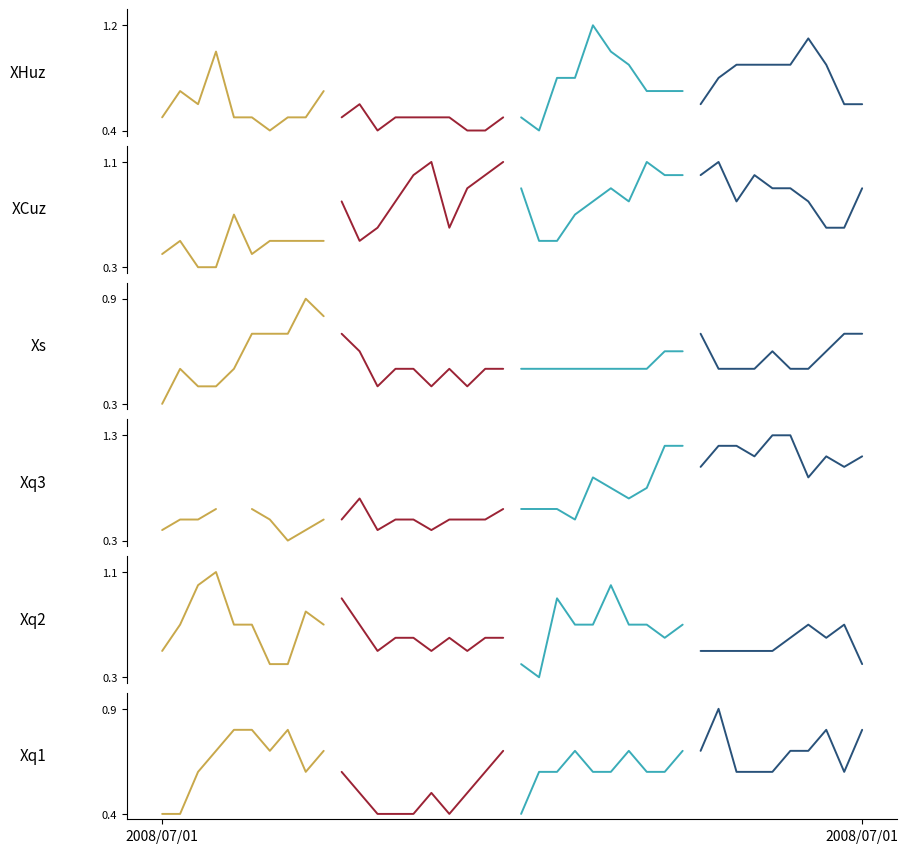

What is the label of the 10th point from the right?

2008/07/01